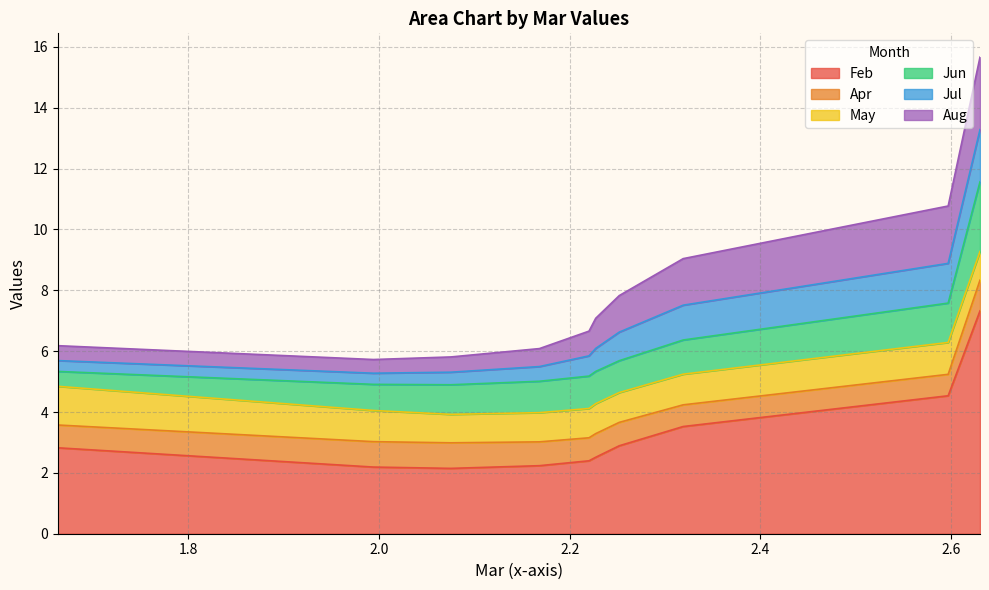

True or false: Apr and Jul intersect in this chart.

True